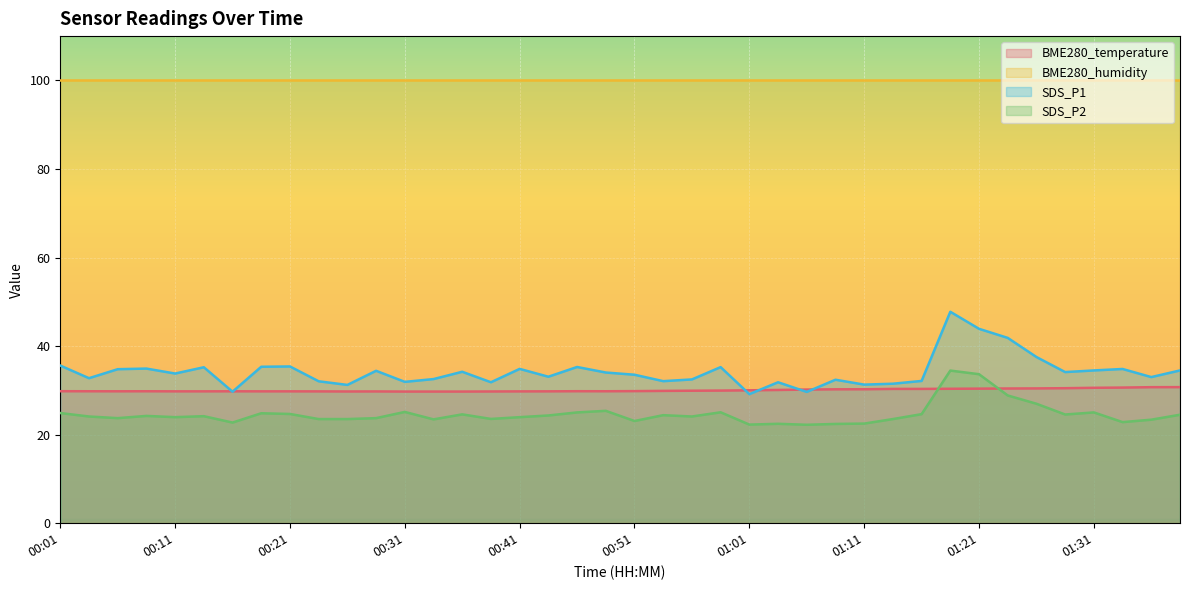

What position from the left is 01:36?

39